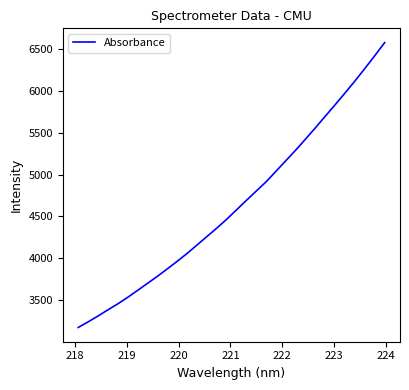

What is the greatest value displayed?

6572.0